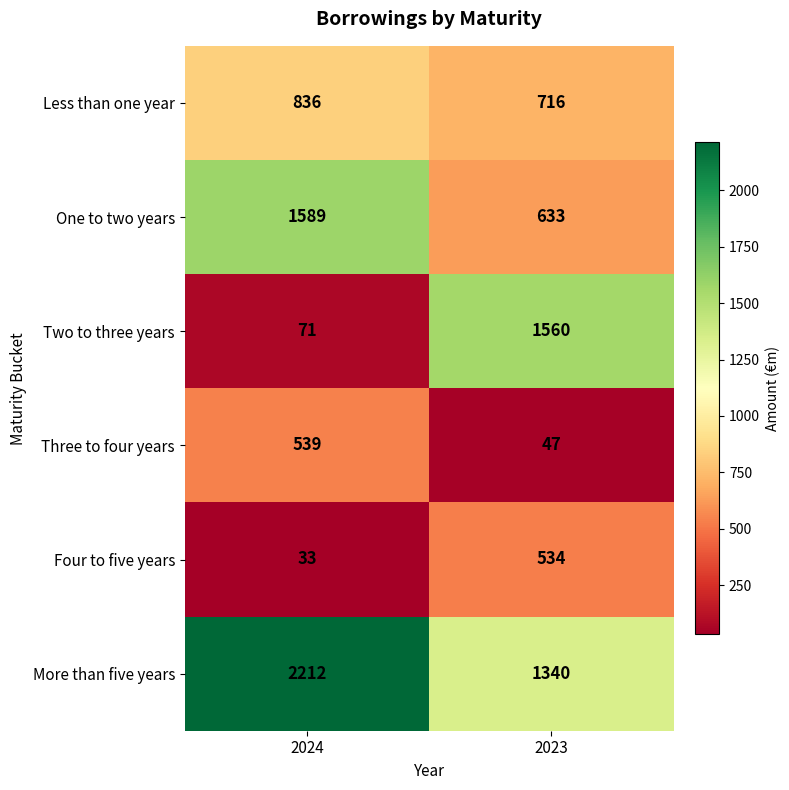

At how many categories does at least one series exceed 1479?

2